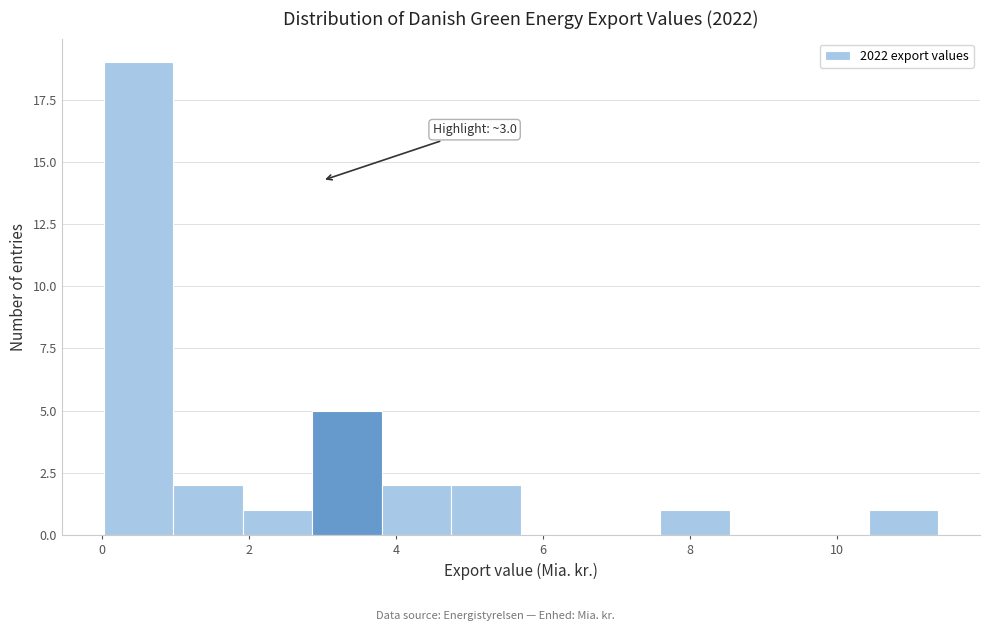

Over which range of the x-axis is the bar tallest?

0.0 to 1.0